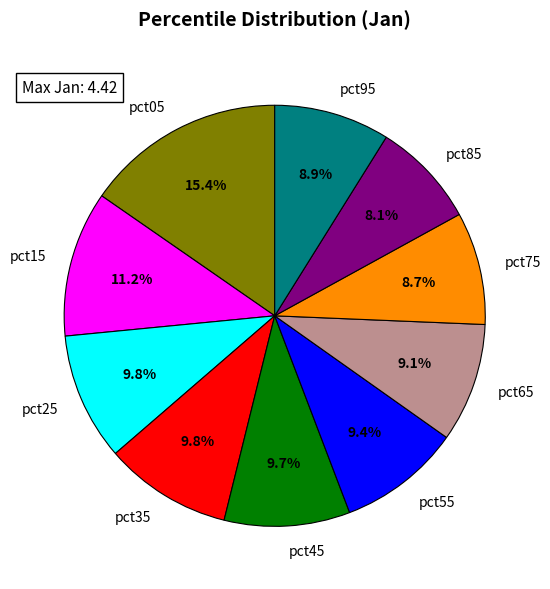

Which has a higher value, pct25 or pct95?

pct25